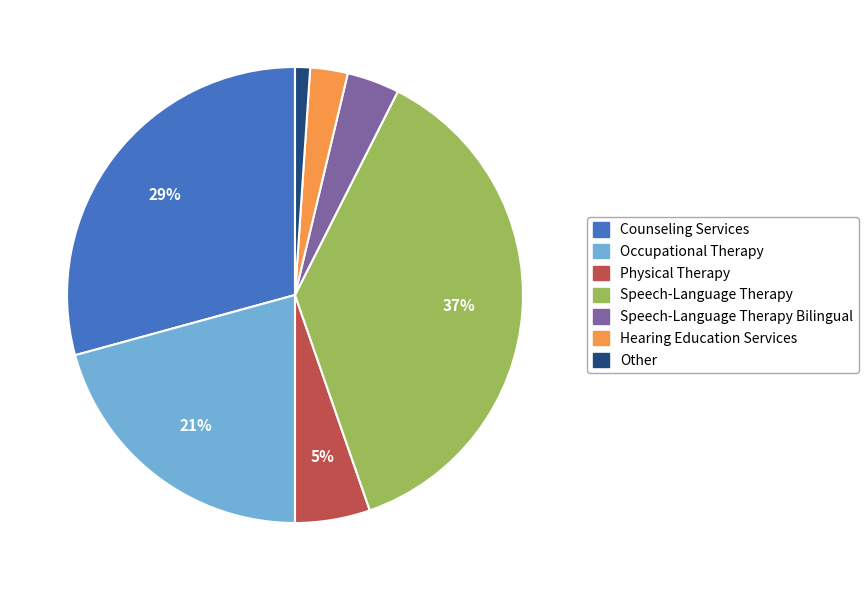

To the nearest percent, what is the average slice percentage?

14%